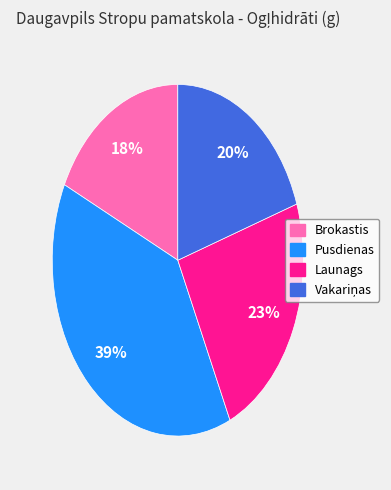

Which slice is the largest?

Pusdienas